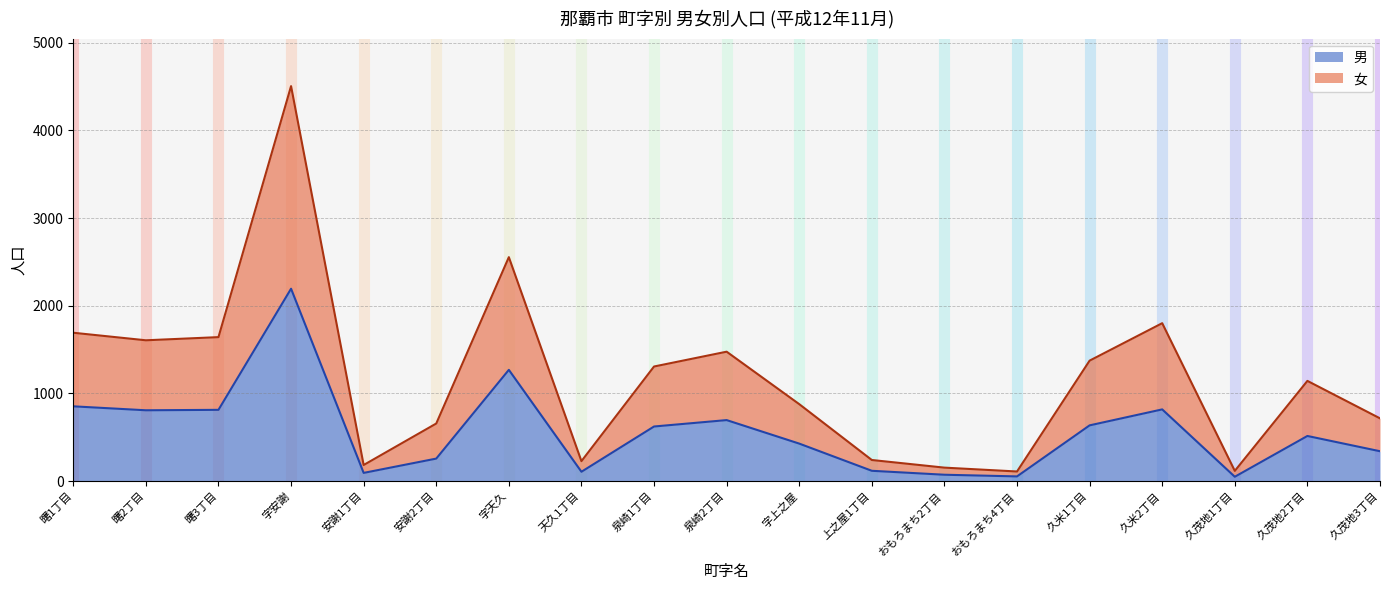

What is the label of the 11th point from the right?

泉崎1丁目